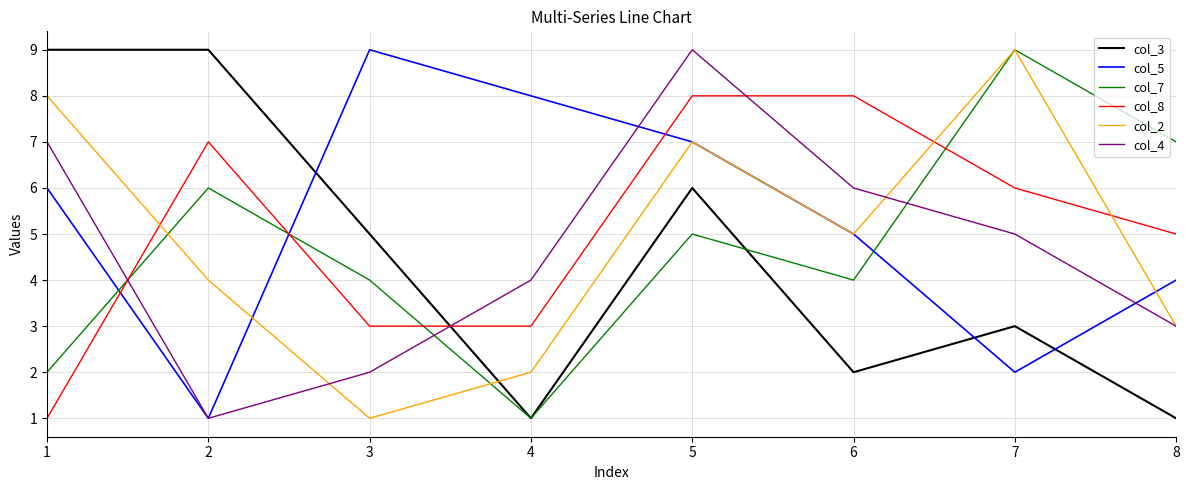

Count the number of categories in the chart.

8